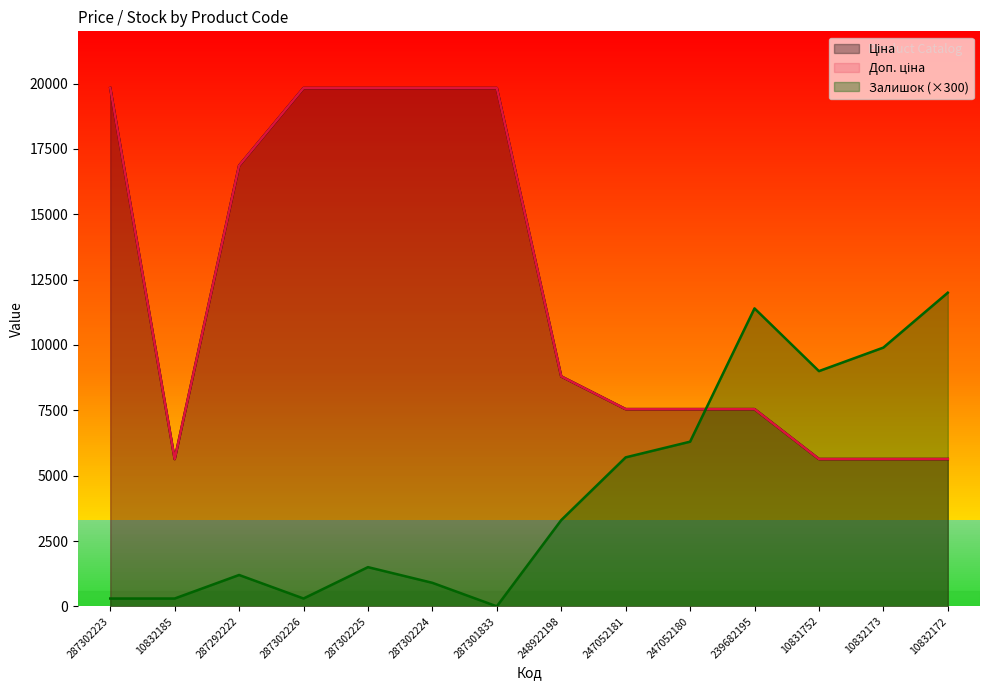

Where is the first local minimum for Залишок?

287302226